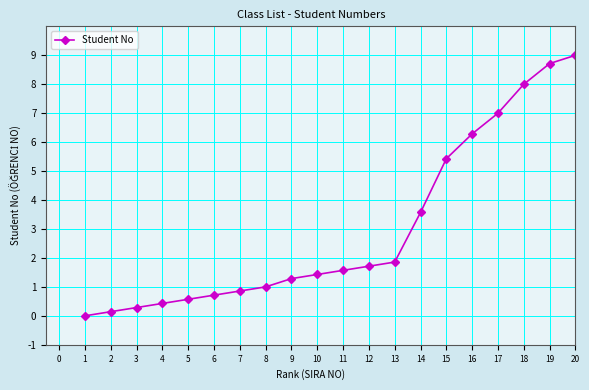

Is this an area chart (filled region under the line)?

No